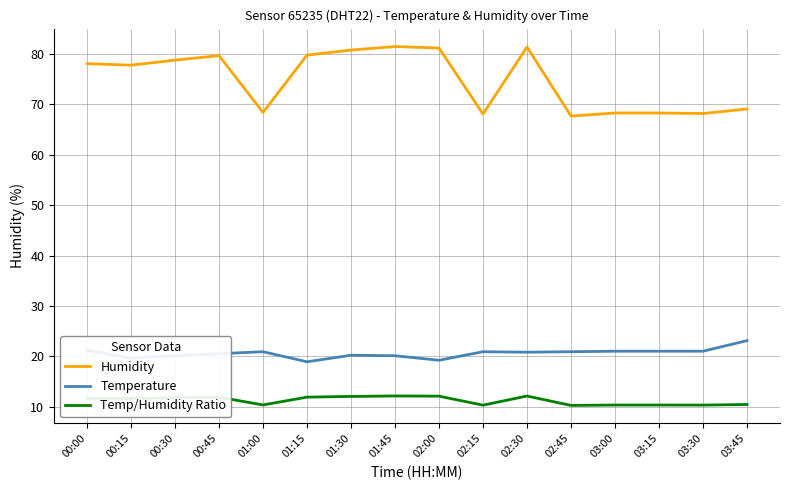

What is the difference between the highest and lowest values at 03:30?

57.9